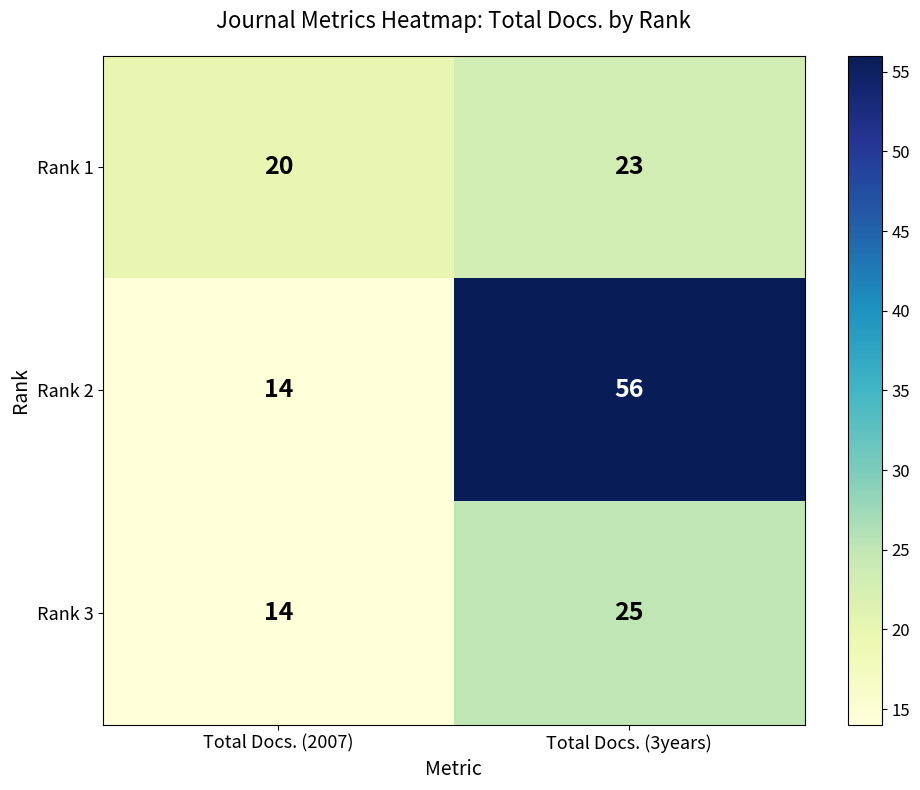

The value of Rank 2 at Total Docs. (3years) is 56. True or false?

True